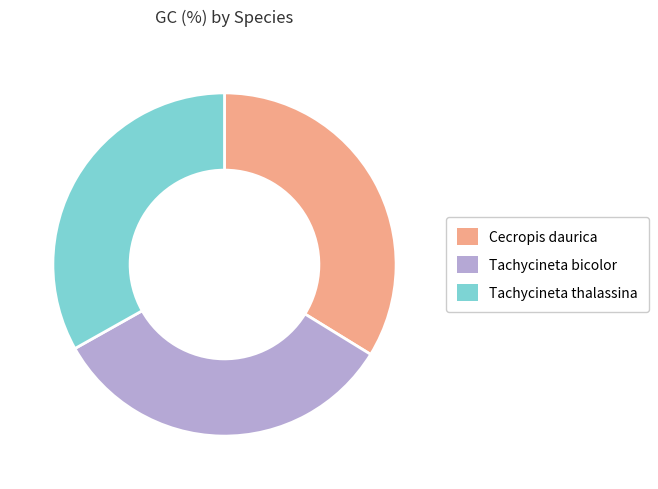

Is there a majority slice in this chart?

No